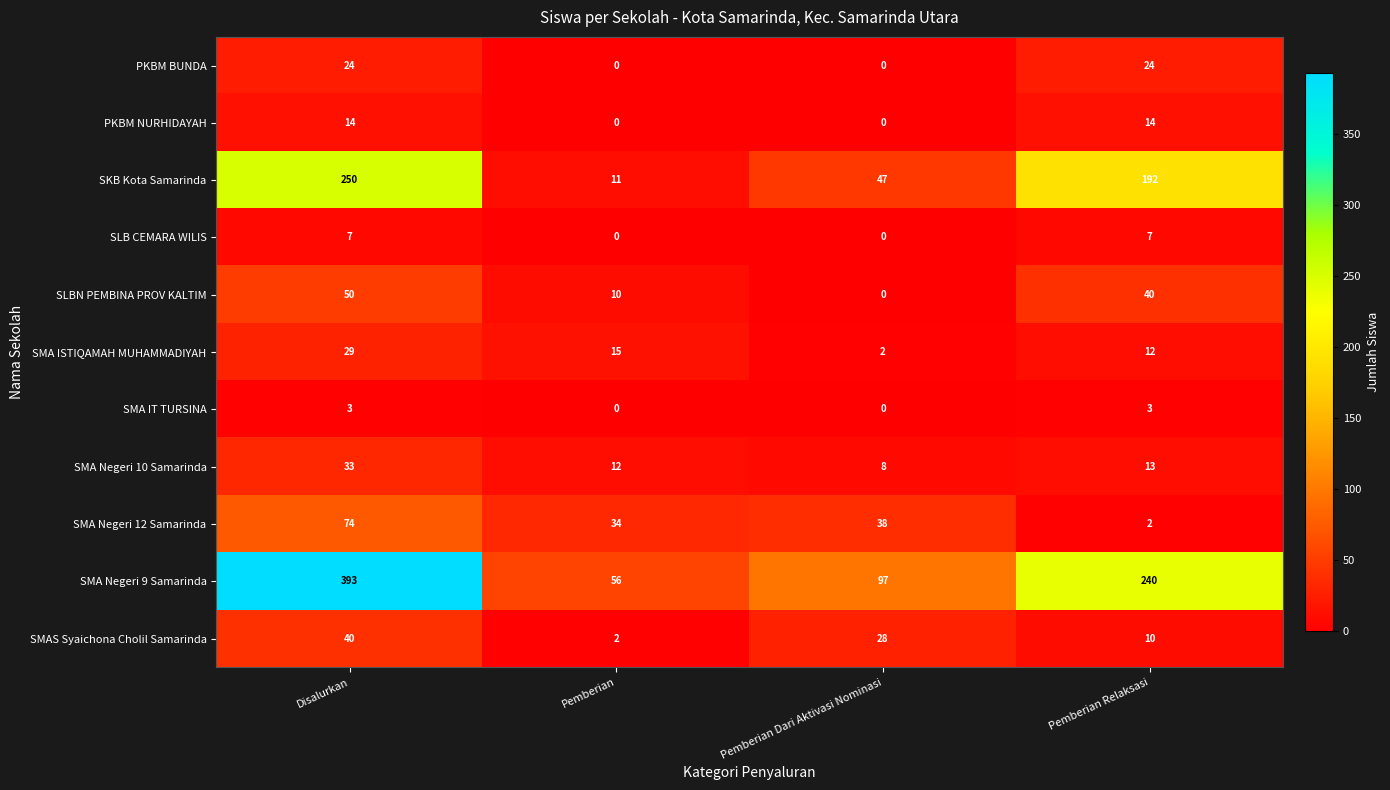

Which series has the largest total across all categories?

SMA Negeri 9 Samarinda